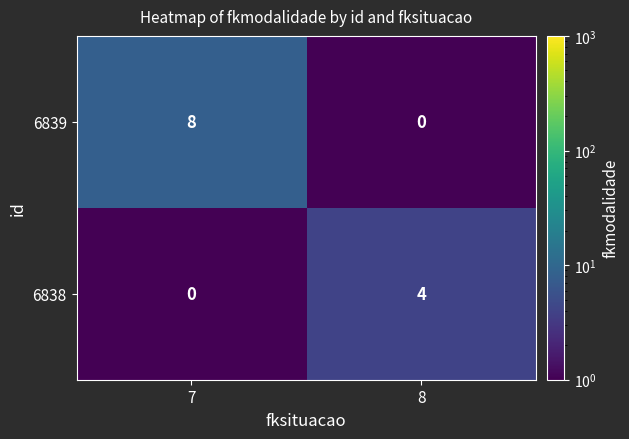

What is the total value across all series at 8?

4